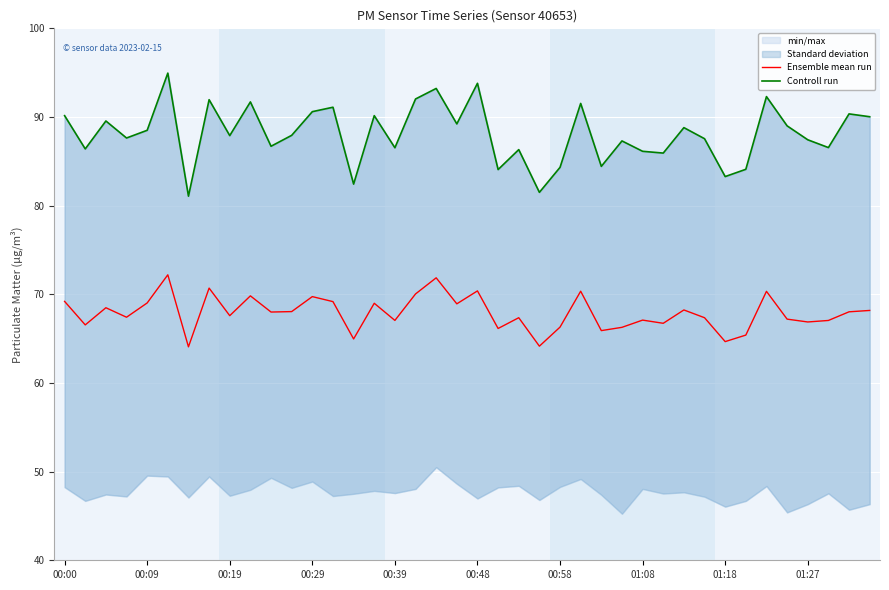

What is the sum of all Controll run values?

3524.4